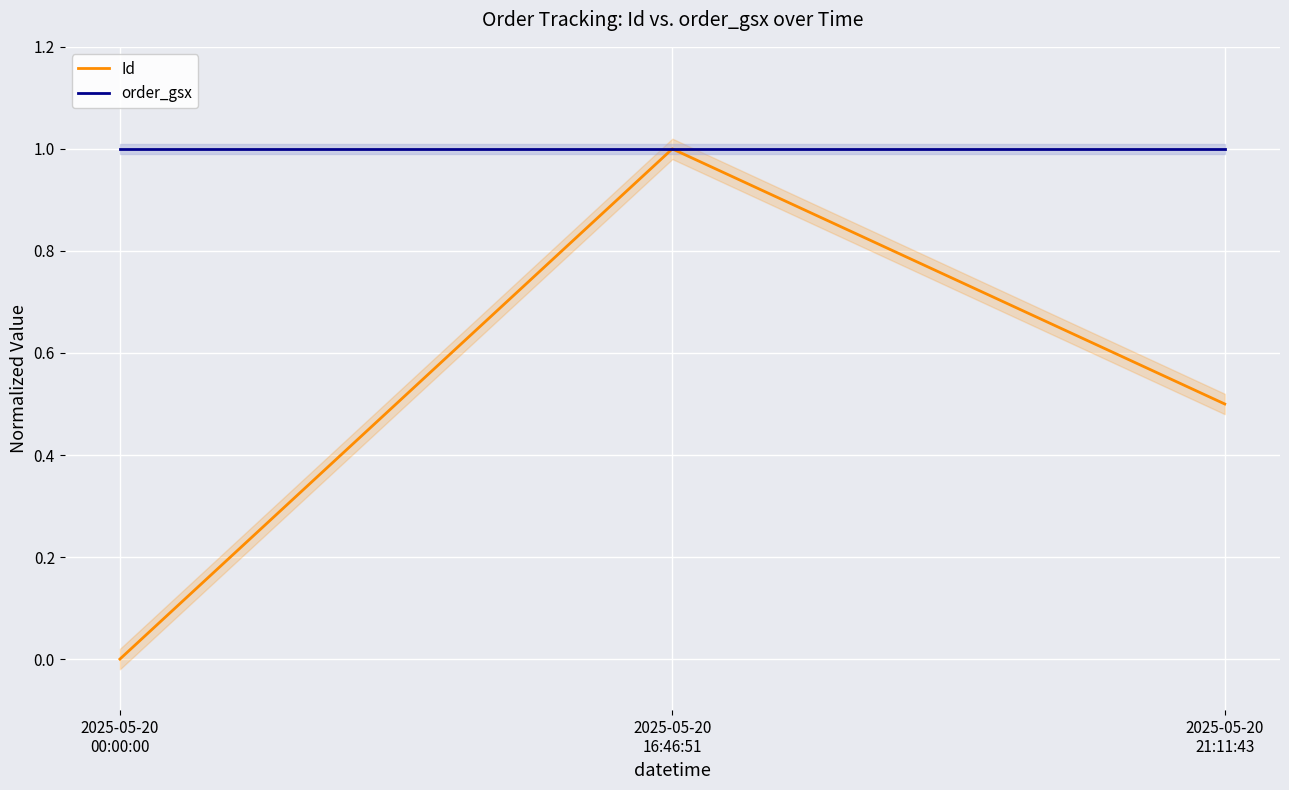

What is the sum of all order_gsx values?

3.0